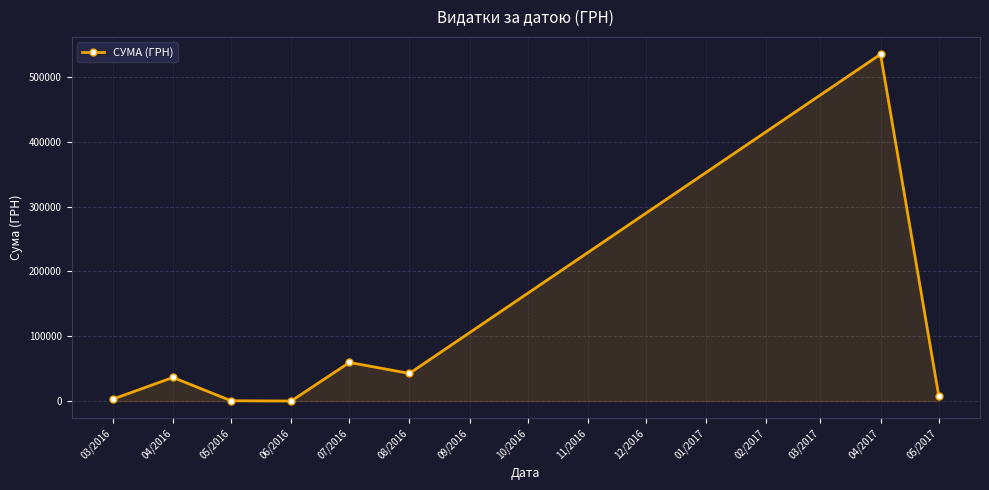

How many interior local peaks (higher than both neighbors) does the data have?

3